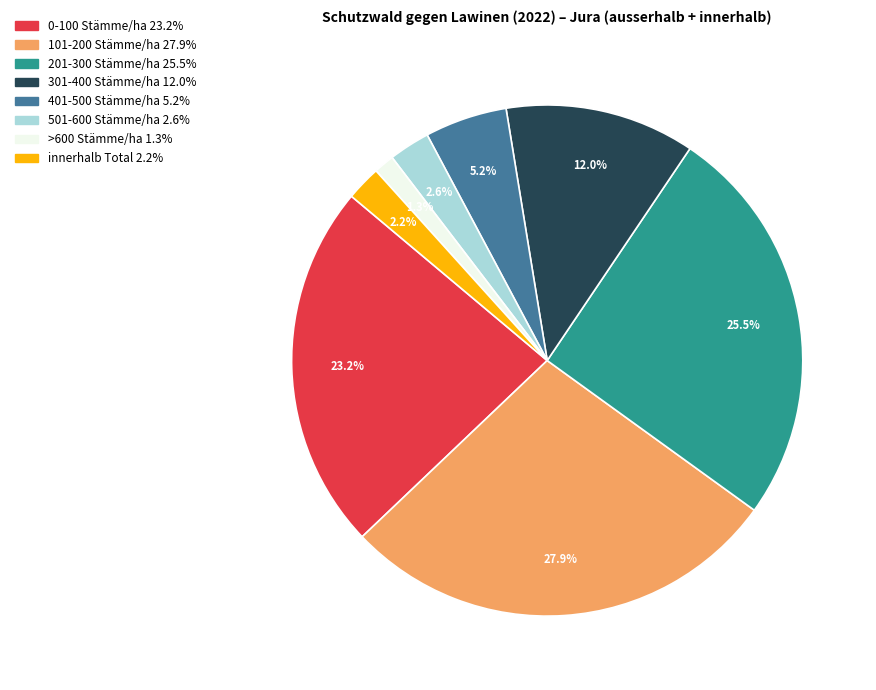

Does 401-500 Stämme/ha account for over 50% of the chart?

No